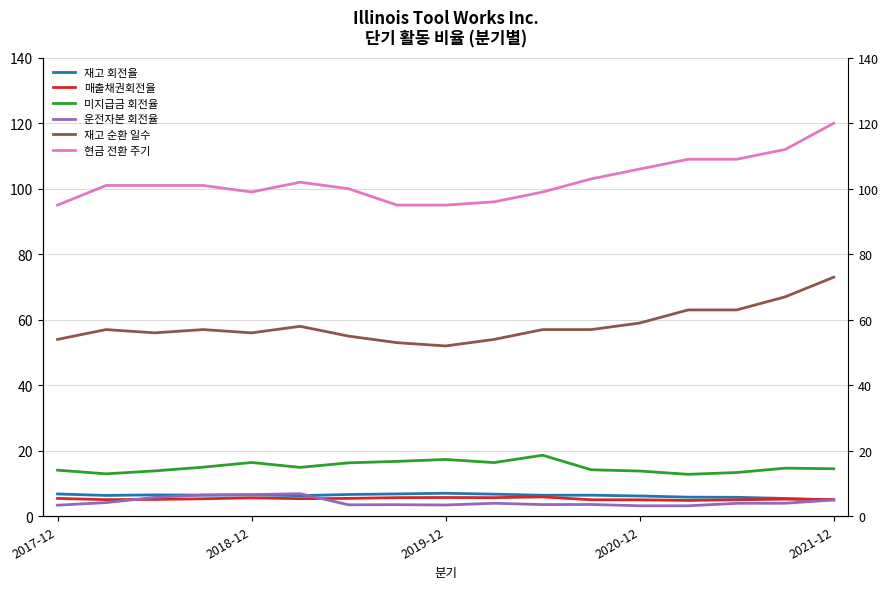

True or false: 재고 순환 일수 and 운전자본 회전율 intersect in this chart.

False